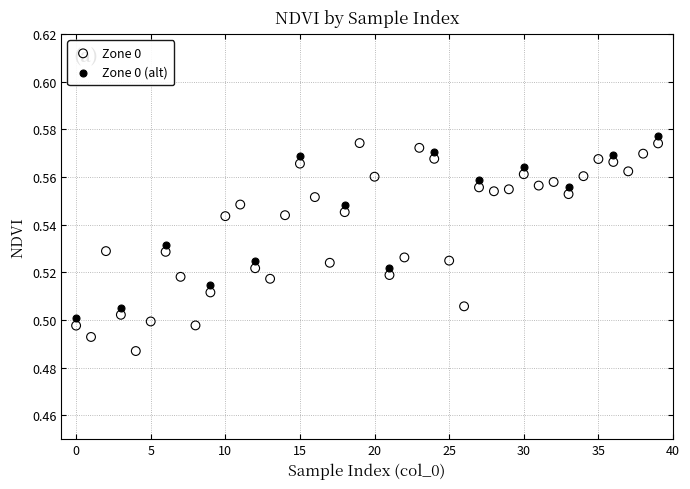

Which series has the largest Y range (max minus min)?

Zone 0